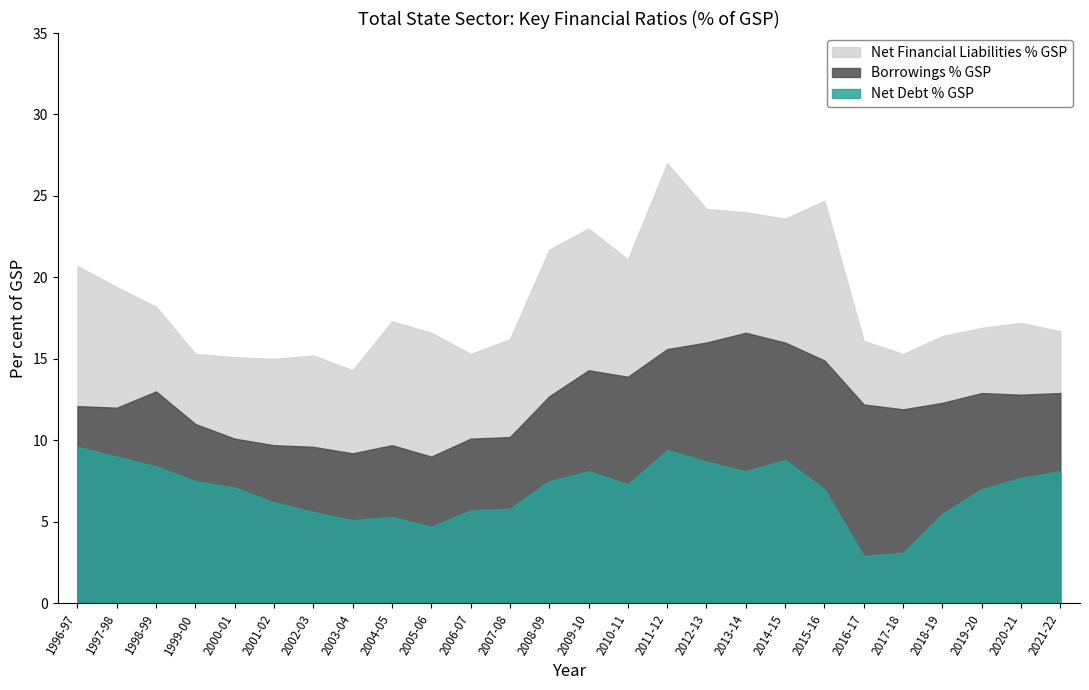

What is the difference between the highest and lowest values at 1999-00?

7.8